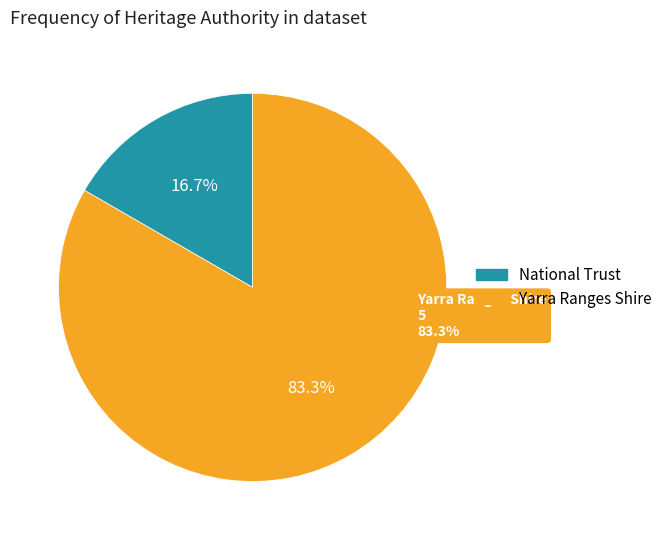

The Lilydale - Warburton Railway- Telegraph slice represents 30% of the pie. True or false?

False